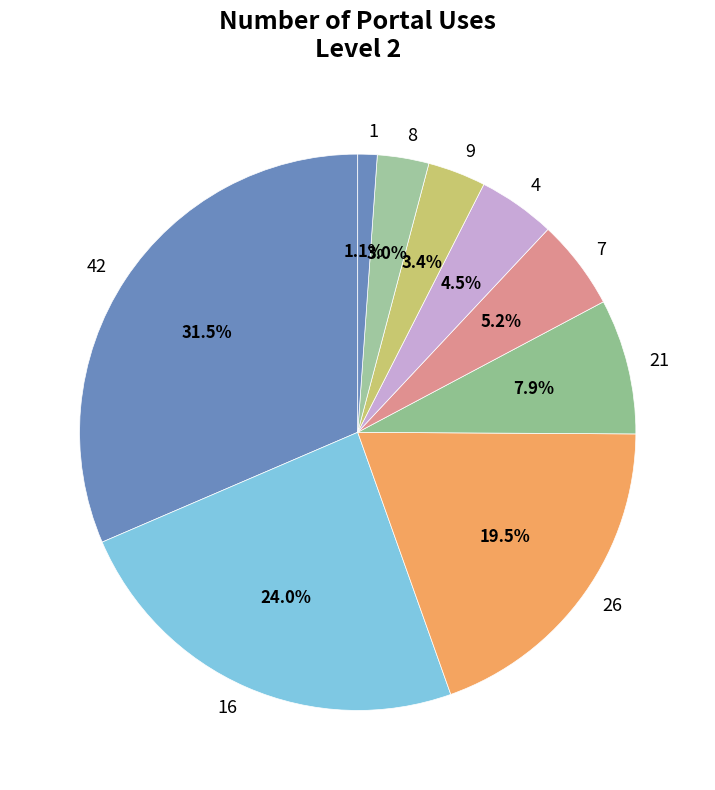

How many slices are in this pie chart?

9